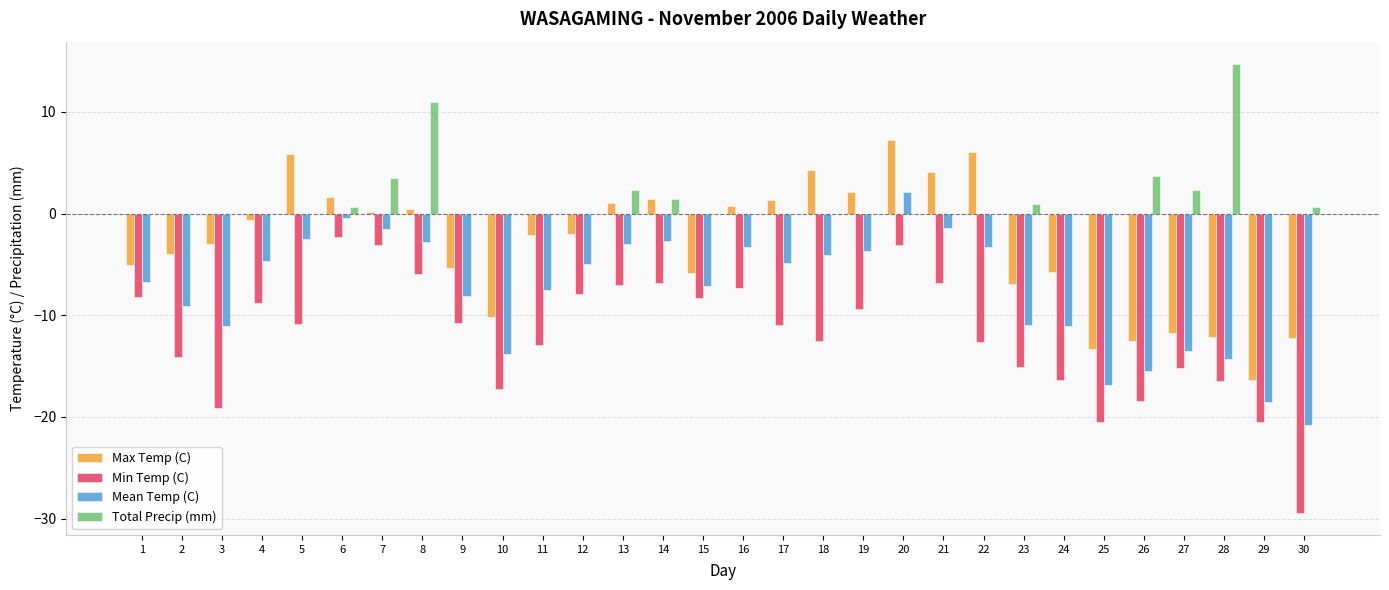

At which label does Total Precip (mm) reach its peak?

28